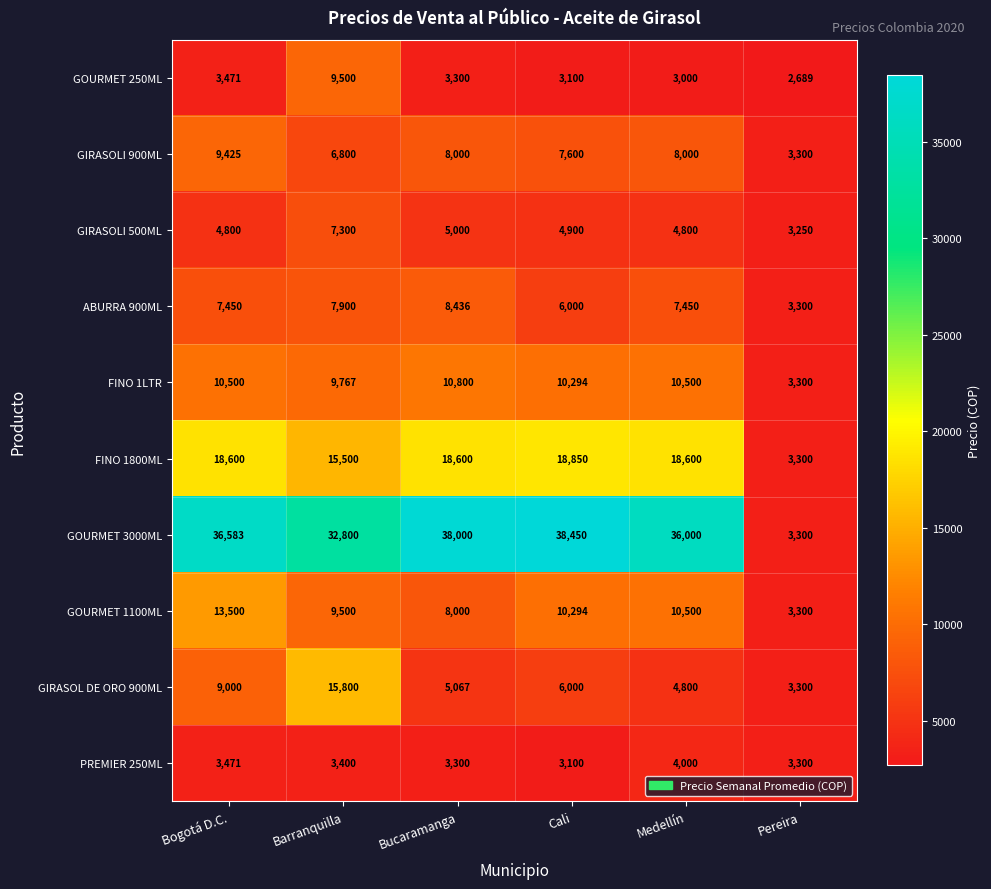

Read the FINO 1800ML value at Pereira, to the nearest 10.

3300